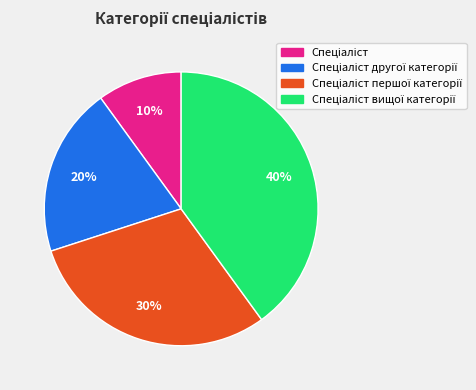

Is there a majority slice in this chart?

No